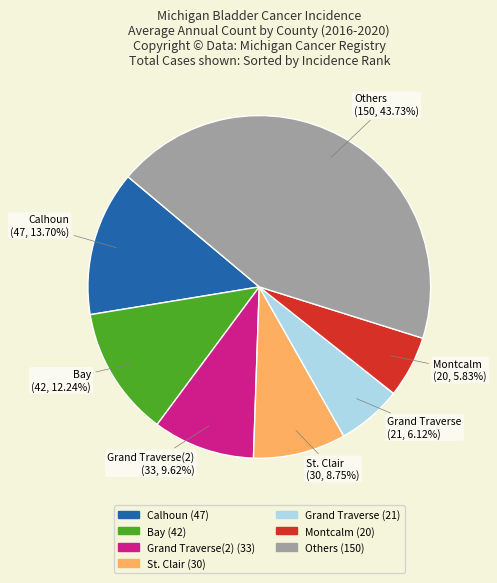

To the nearest percent, what is the difference between the largest and smallest slice percentages?

38%